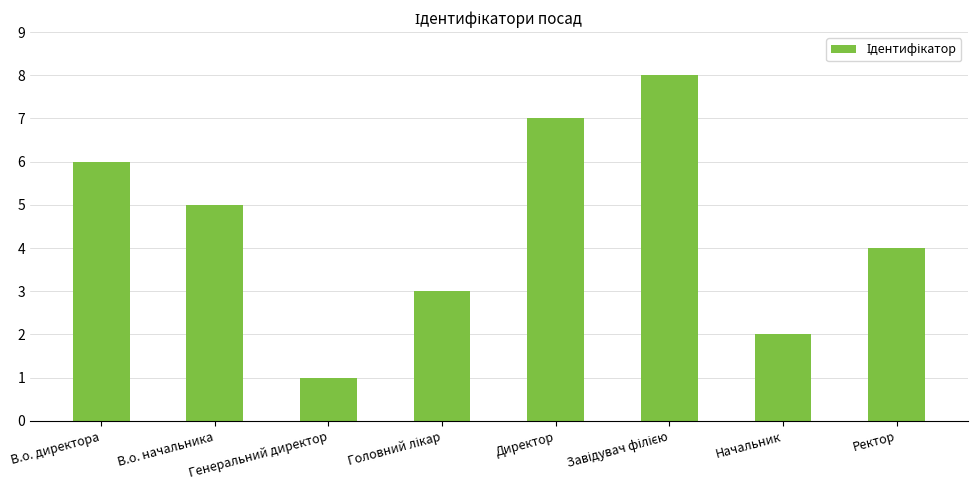

What is the minimum value shown in the chart?

1